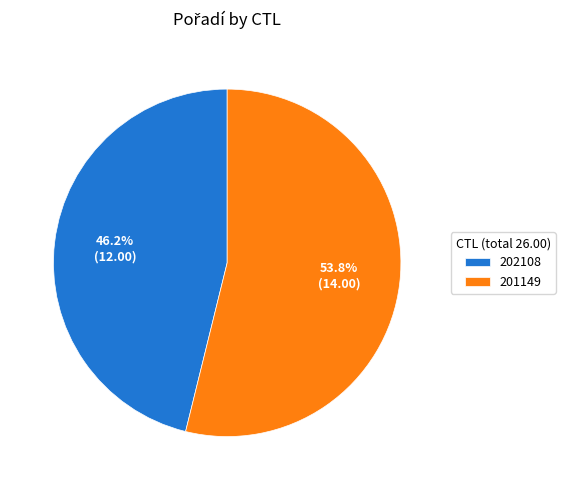

What percentage is the 201149 slice, to the nearest percent?

54%